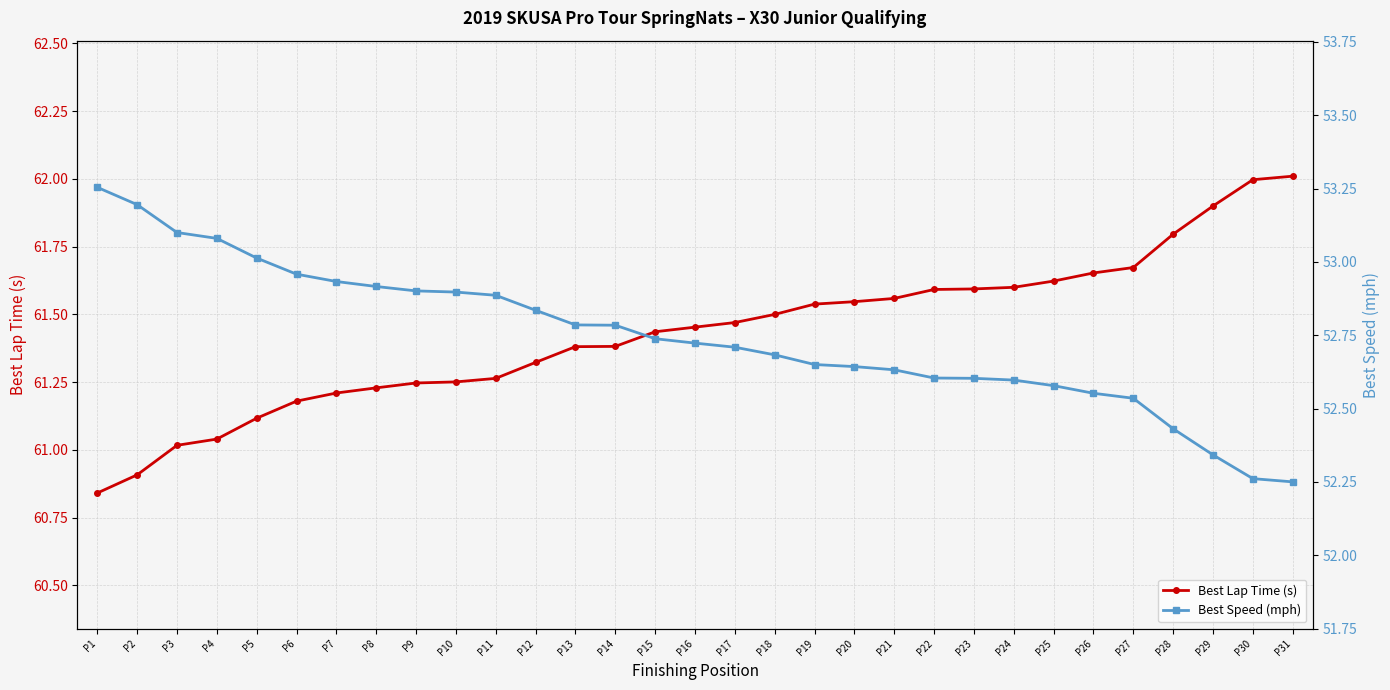

Reading right to left, transcribe all the data shown in this chart.

Best Lap Time (s): 62.0	62.0	61.9	61.8	61.7	61.7	61.6	61.6	61.6	61.6	61.6	61.5	61.5	61.5	61.5	61.5	61.4	61.4	61.4	61.3	61.3	61.3	61.2	61.2	61.2	61.2	61.1	61.0	61.0	60.9	60.8
Best Speed (mph): 52.2	52.3	52.3	52.4	52.5	52.6	52.6	52.6	52.6	52.6	52.6	52.6	52.6	52.7	52.7	52.7	52.7	52.8	52.8	52.8	52.9	52.9	52.9	52.9	52.9	53.0	53.0	53.1	53.1	53.2	53.3